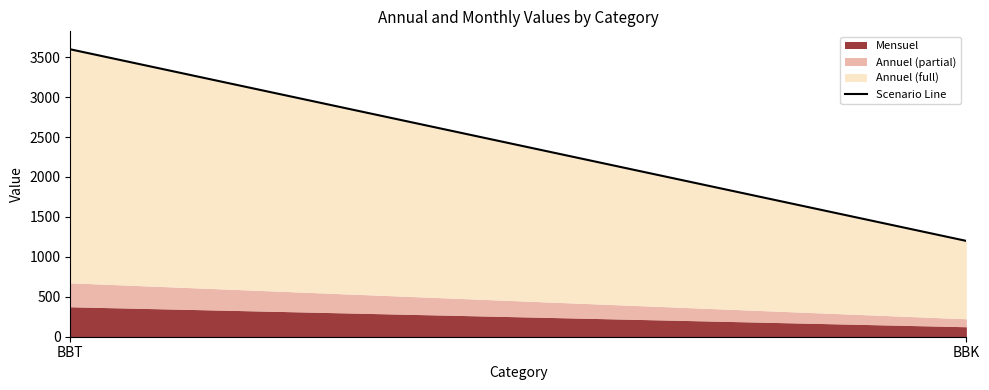

What is the sum of the values at BBK and BBT?

4797.1